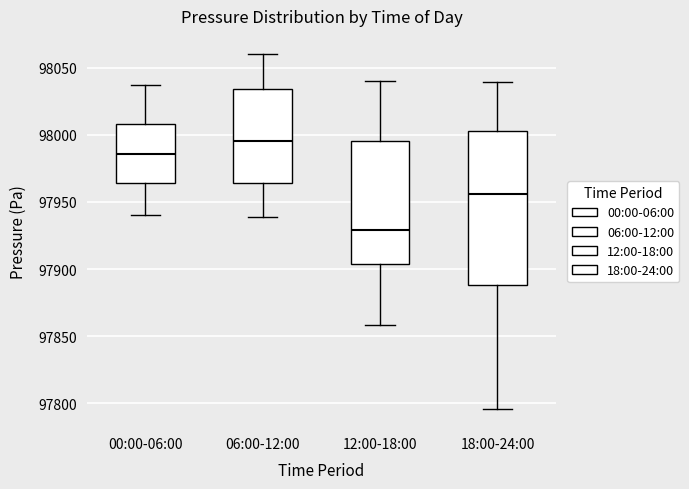

Where does the upper whisker of the box for 00:00-06:00 end on the y-axis? The values are not printed on the chart, so give them approximately, as read against the axis.

98035